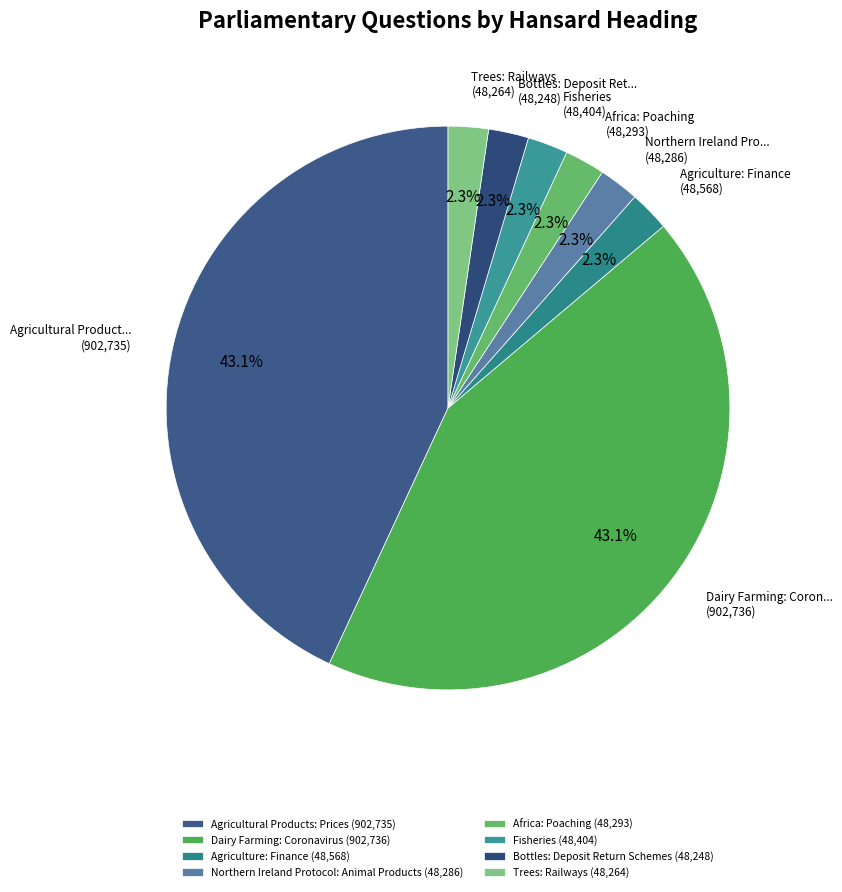

What is the ratio of the value at Bottles: Deposit Return Schemes to the value at Dairy Farming: Coronavirus?

0.1